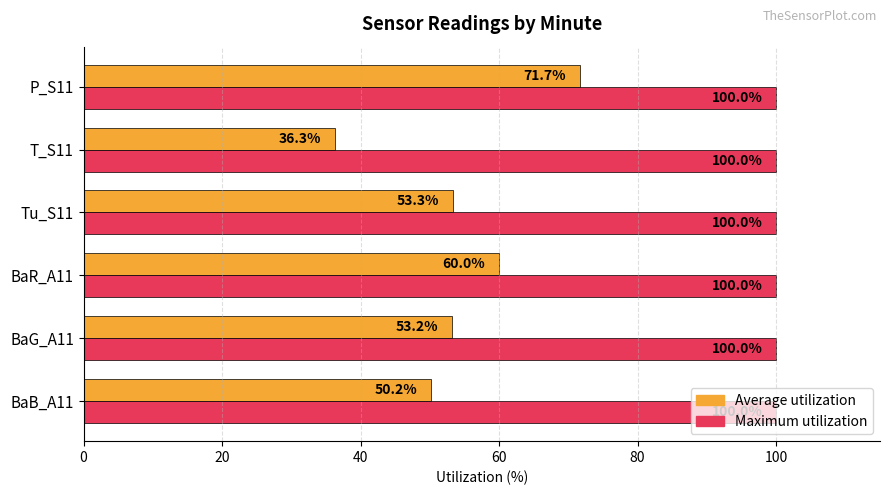

Between BaB_A11 and BaR_A11, which series saw the biggest shift?

Average utilization